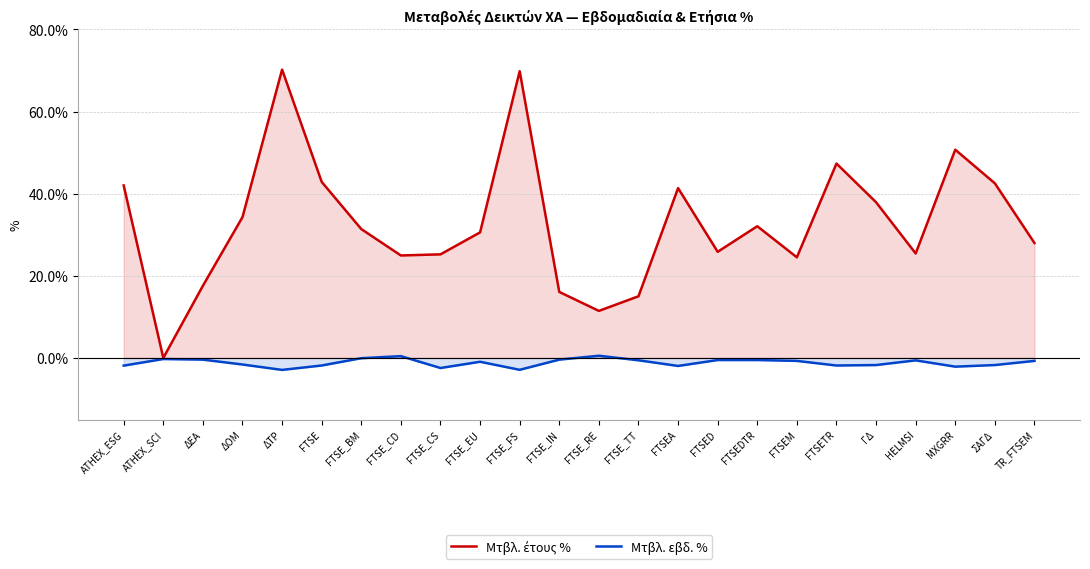

How many values in Μτβλ. έτους % are above zero?

23